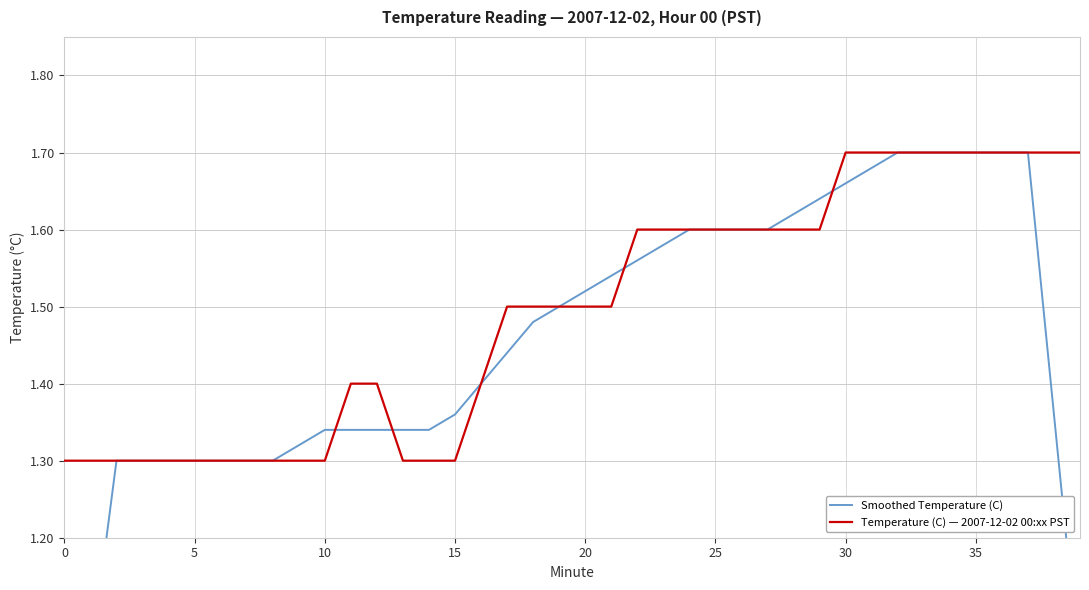

What is the difference between the maximum and minimum values in the Smoothed Temperature (C) series?

0.9